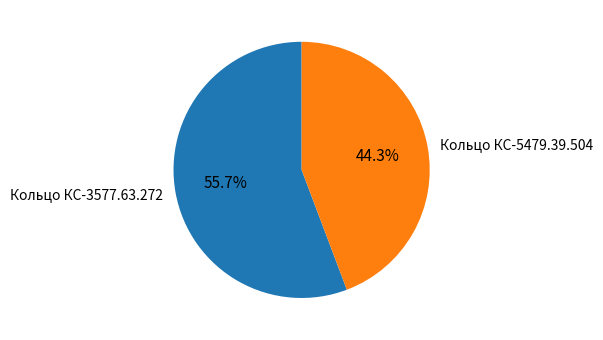

Is it true that Кольцо КС-5479.39.504 is 44% of the pie?

True